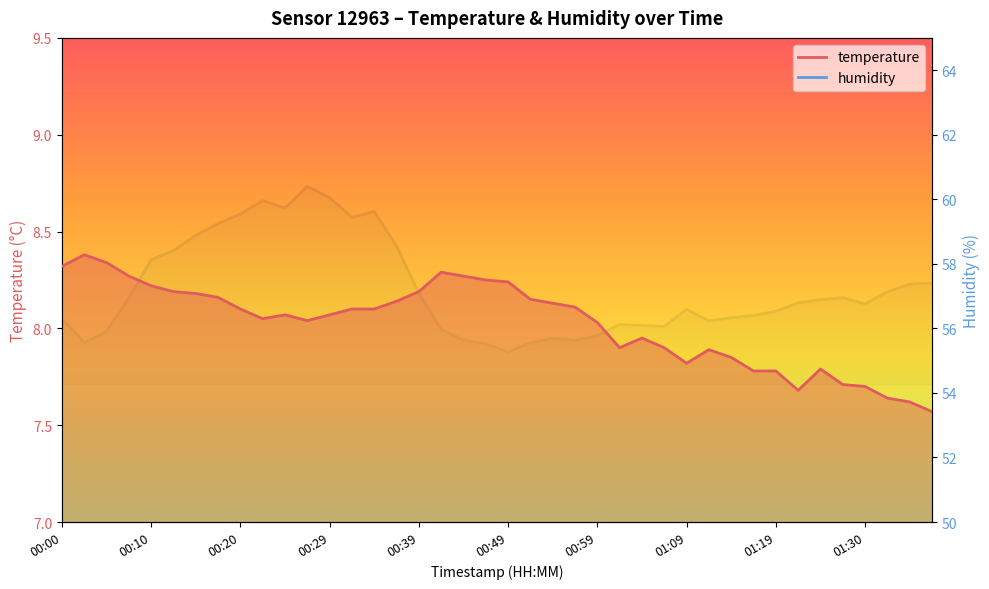

Where is the first local maximum for humidity?

00:22